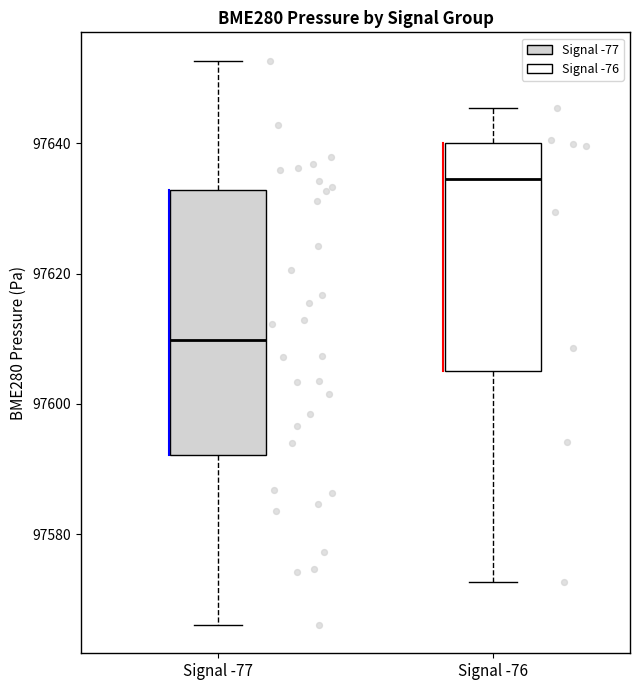

Reading left to right, transcribe this box plot: for each box, give where its median line is, the range the box spans, and where its two whiskers end, as read against the y-axis. The values are not printed on the chart, so give them approximately, as read against the axis.

Signal -77: median 97610, box 97592 to 97632, whiskers 97566 to 97652
Signal -76: median 97634, box 97606 to 97640, whiskers 97572 to 97646